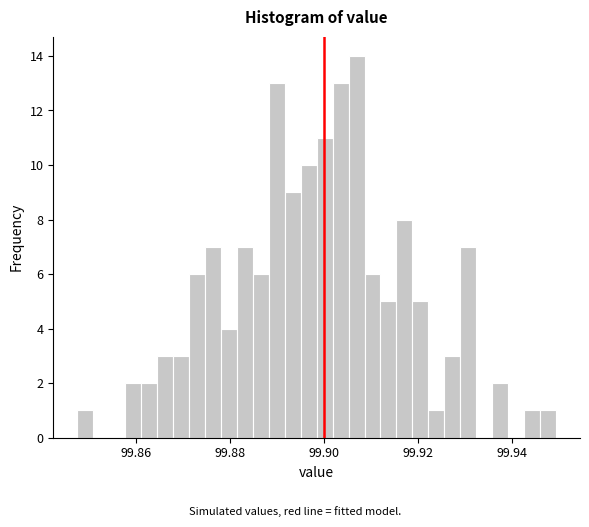

Read against the x-axis, roughly where is the centre of the tallest bar?

99.906